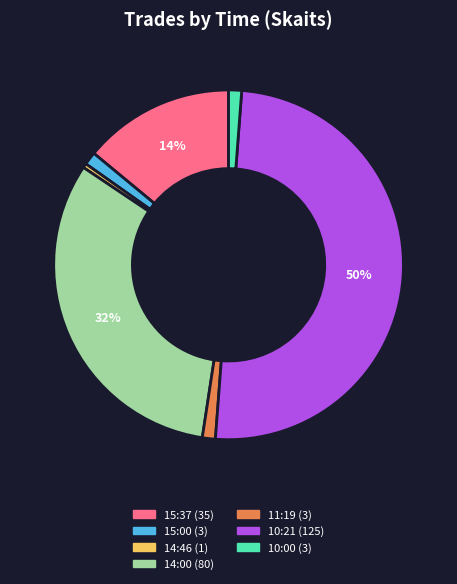

To the nearest percent, what is the average slice percentage?

14%